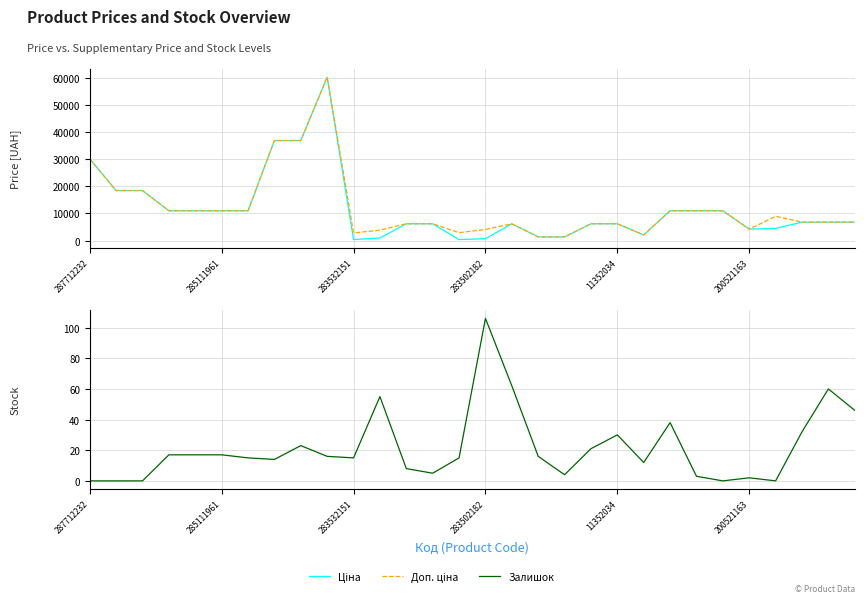

How many data points in Залишок are less than 16?

15